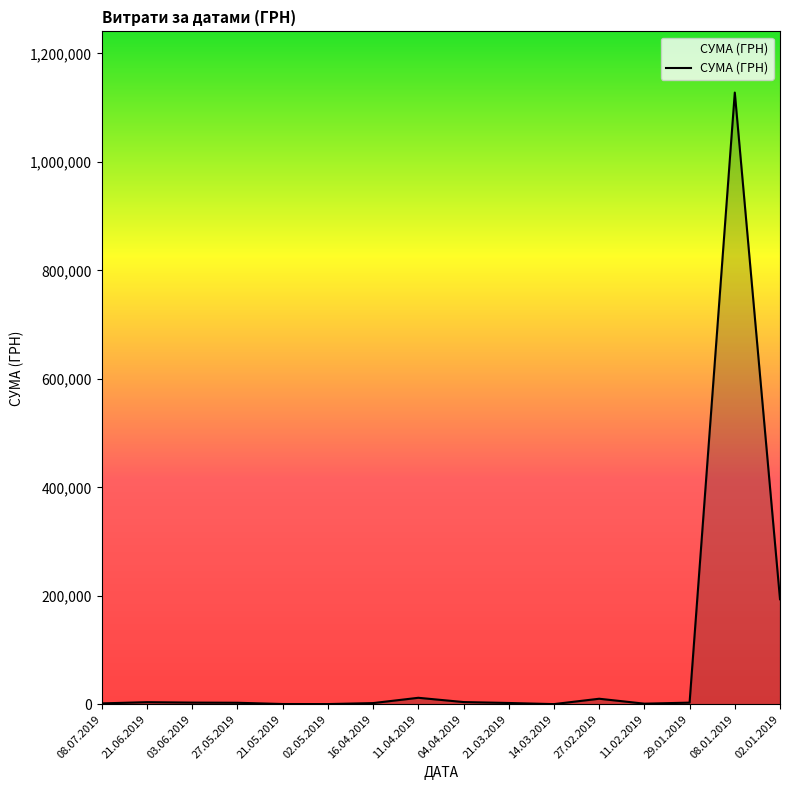

What is the difference between the values at 27.05.2019 and 21.05.2019?

2303.6